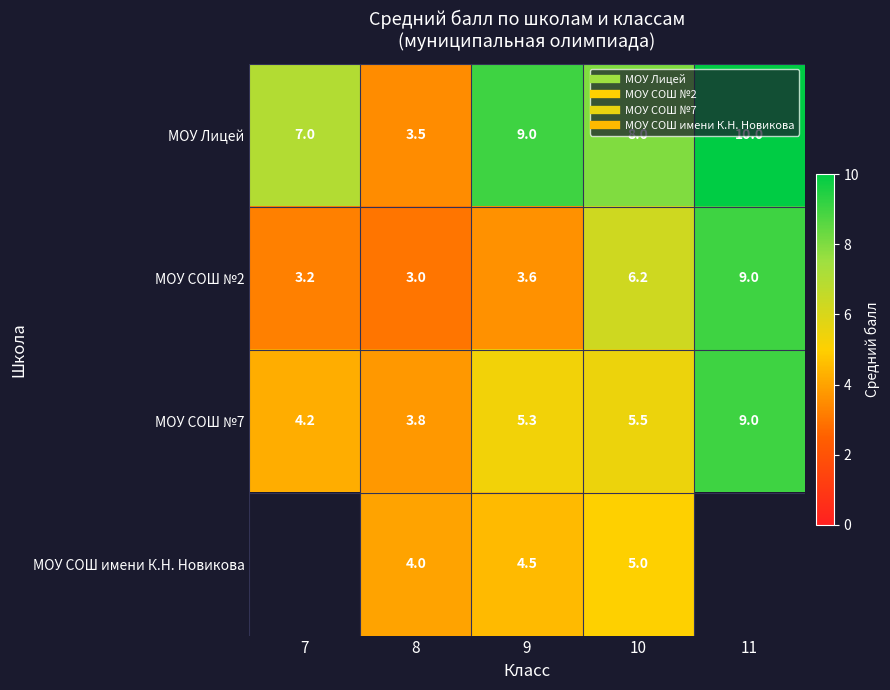

Which category has the highest value in the МОУ Лицей series?

11